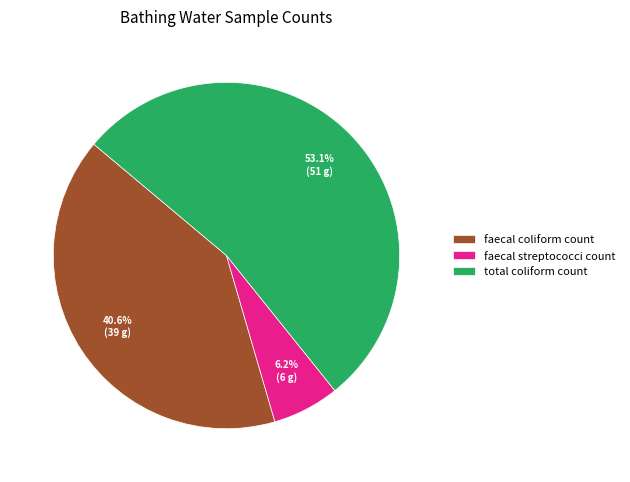

What percentage is the faecal coliform count slice, to the nearest percent?

41%